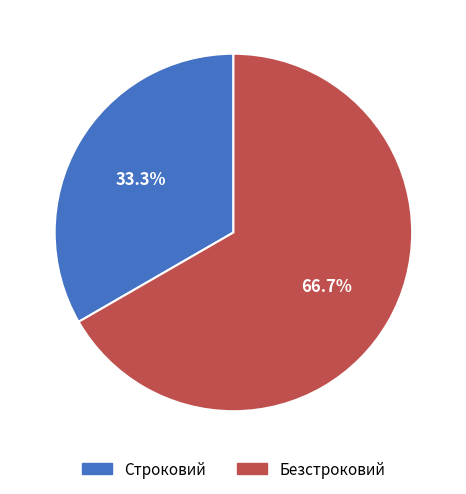

How many slices are in this pie chart?

2